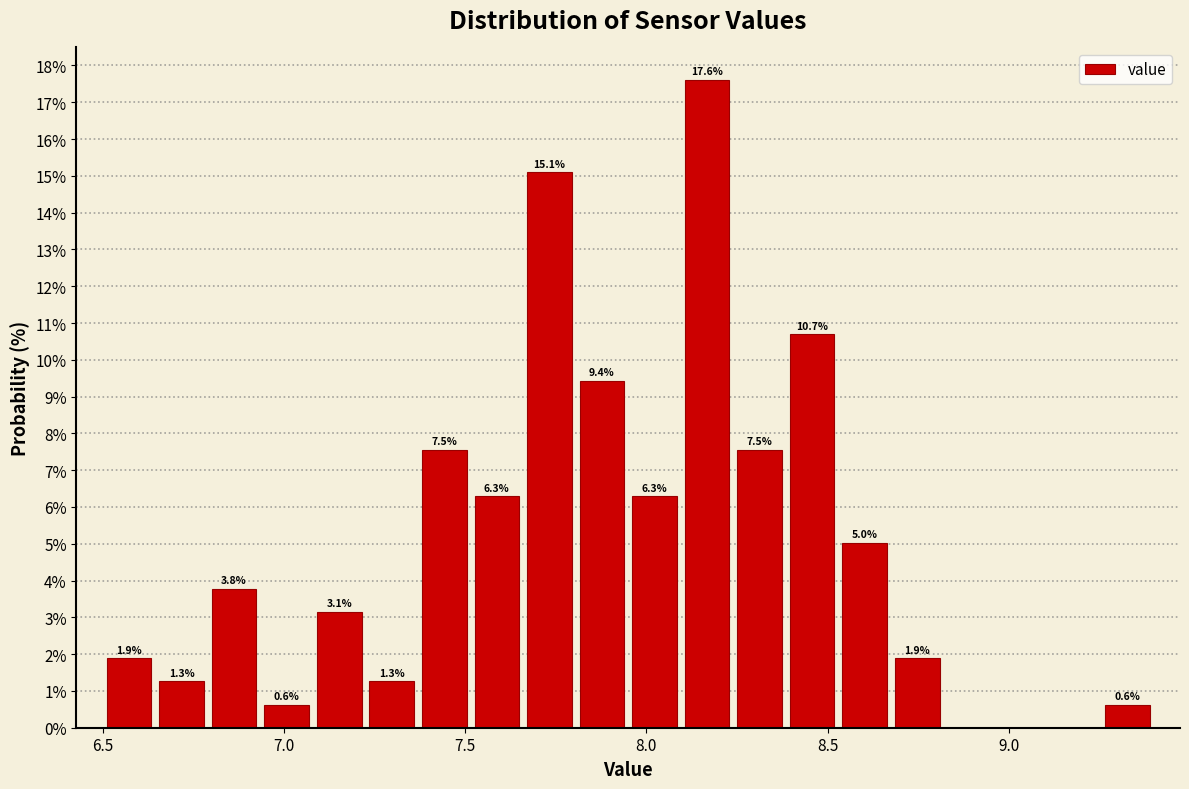

Around what value on the x-axis is the tallest bar? Give the approximate position of its centre, as read against the axis.

8.15